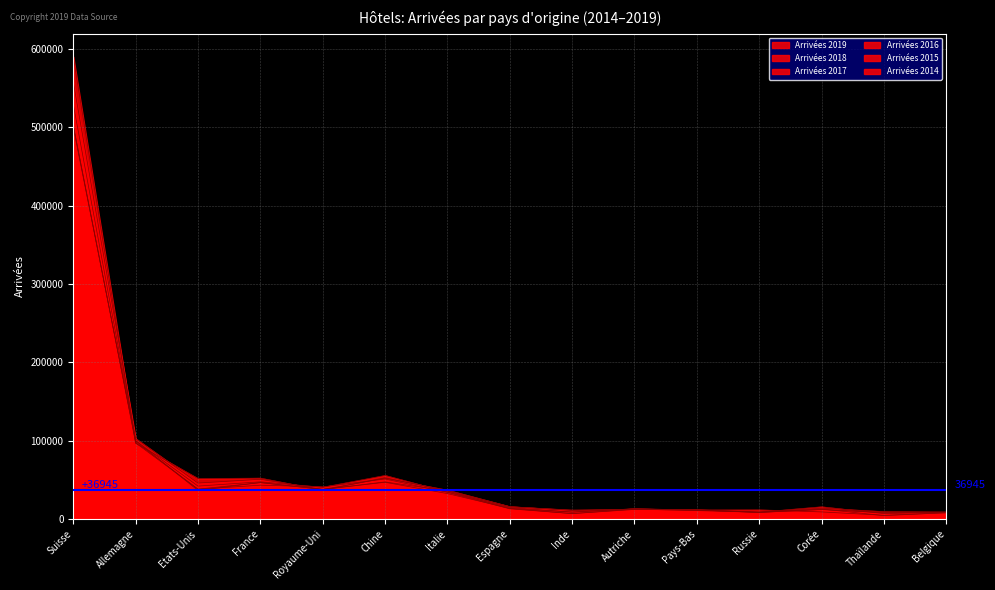

What is the label of the 4th point from the right?

Russie